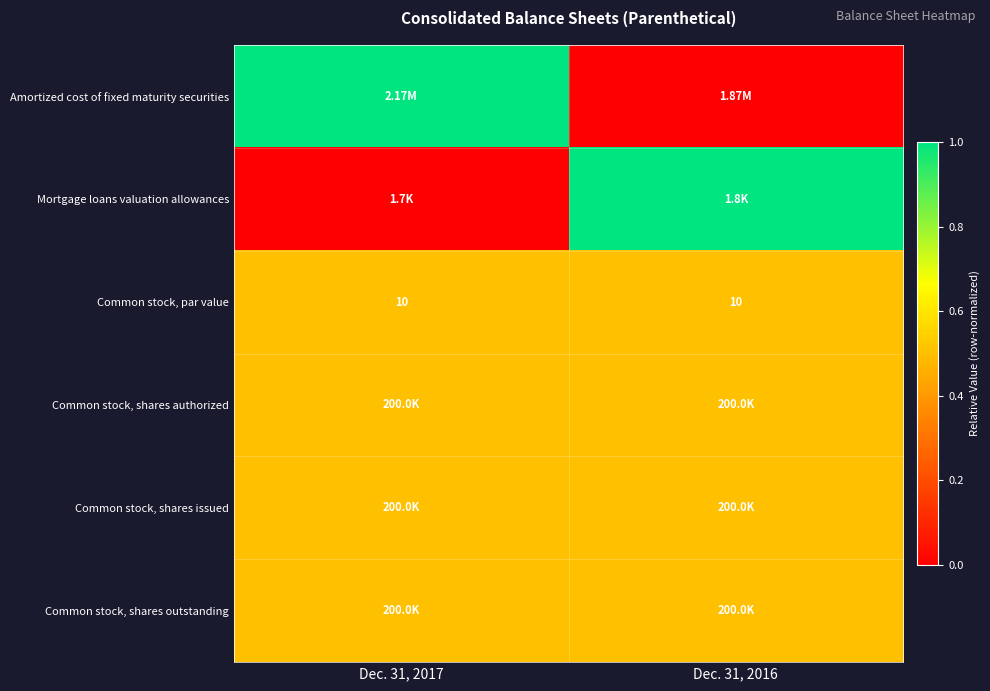

What is the average value of the Common stock, par value series?

10.0